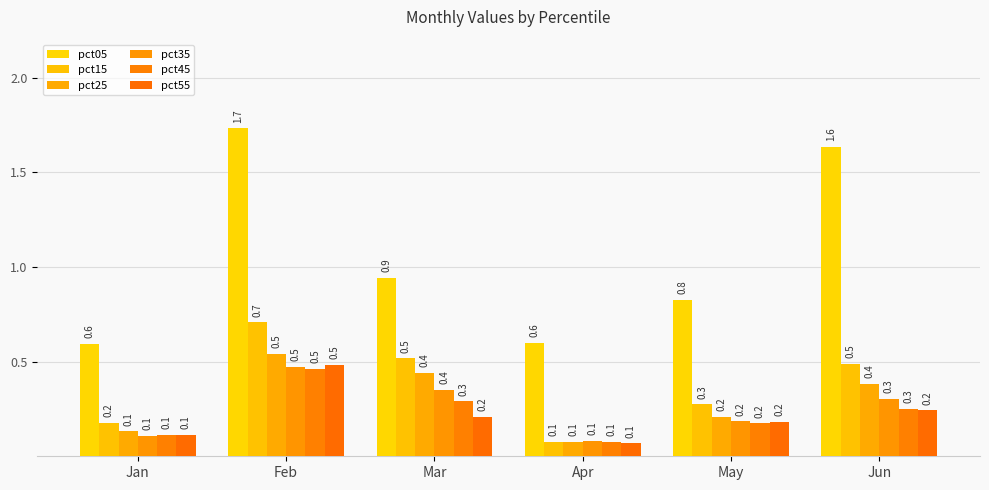

What are all the series names shown in the legend?

pct05, pct15, pct25, pct35, pct45, pct55